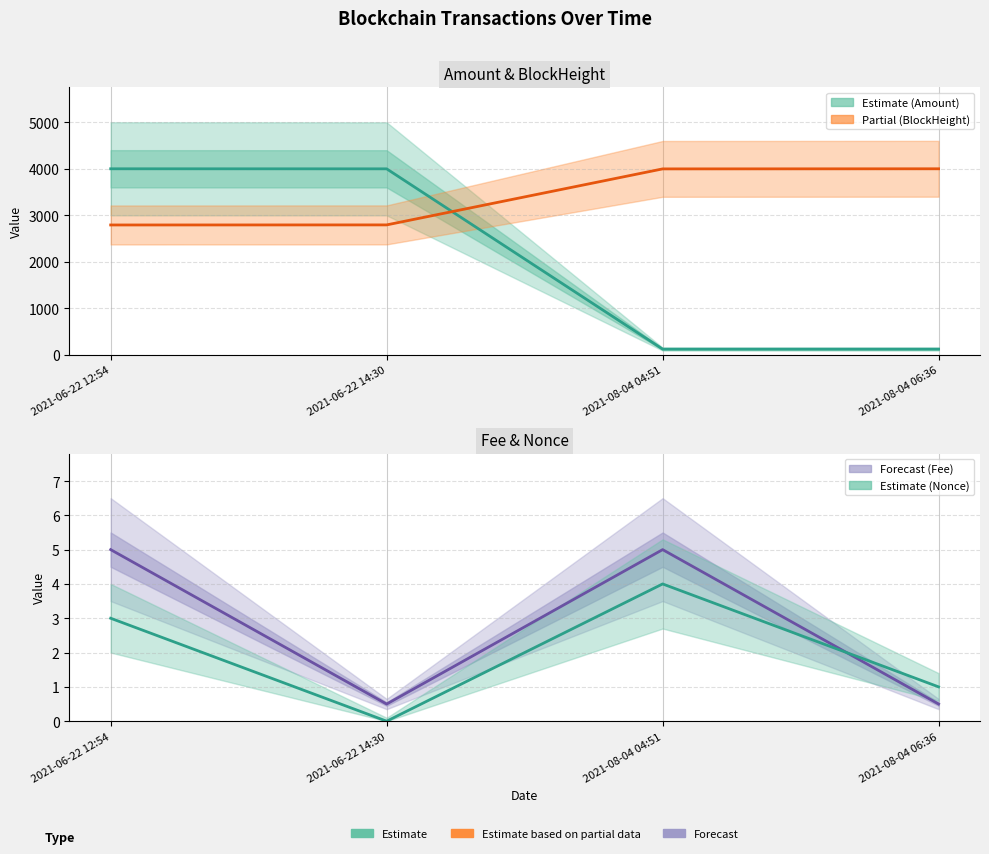

The value of Fee (scaled) at 2021-08-04 04:51 is 1.6. True or false?

False